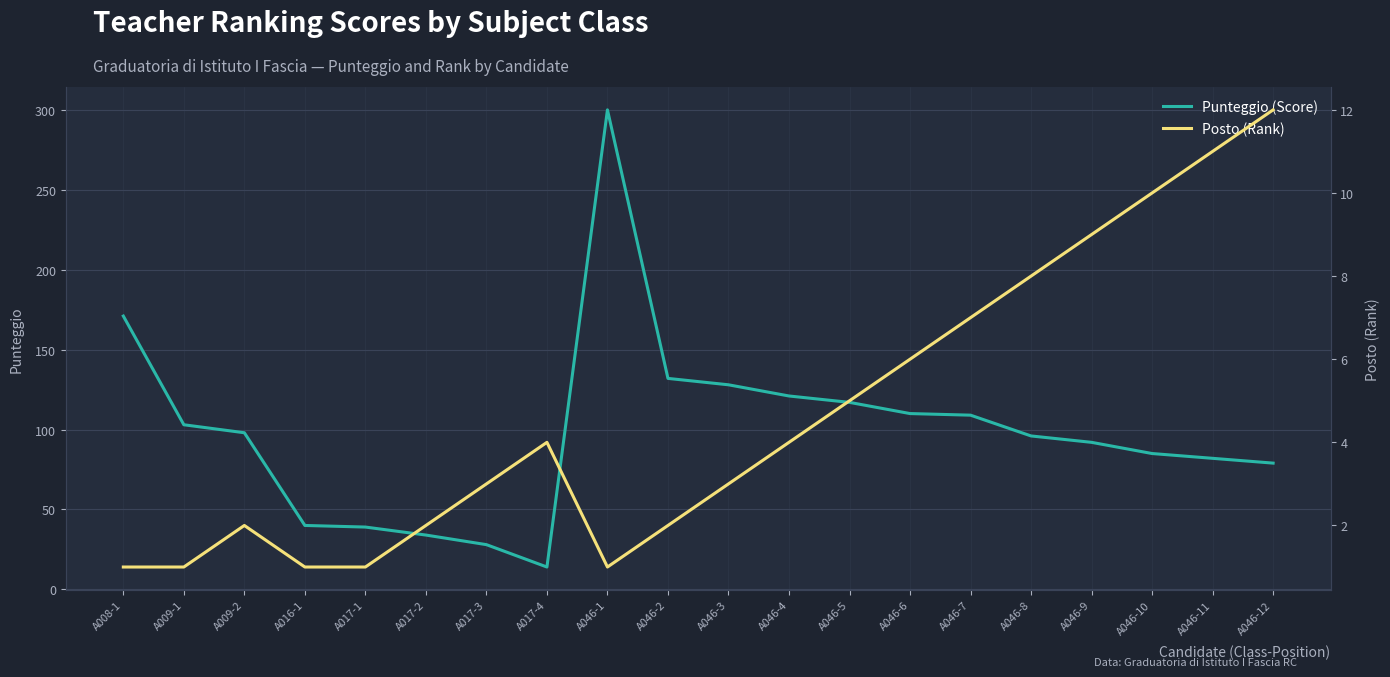

Which series has the largest range (max minus min)?

Punteggio (Score)